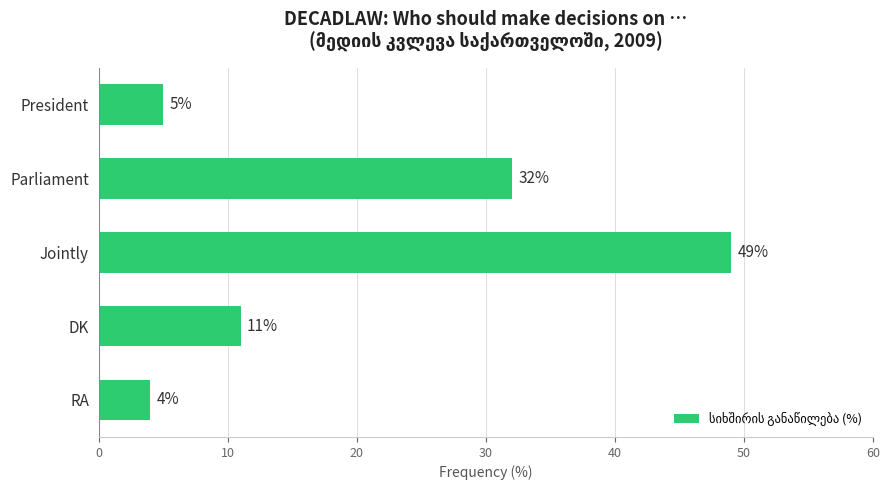

Does the chart contain any negative values?

No